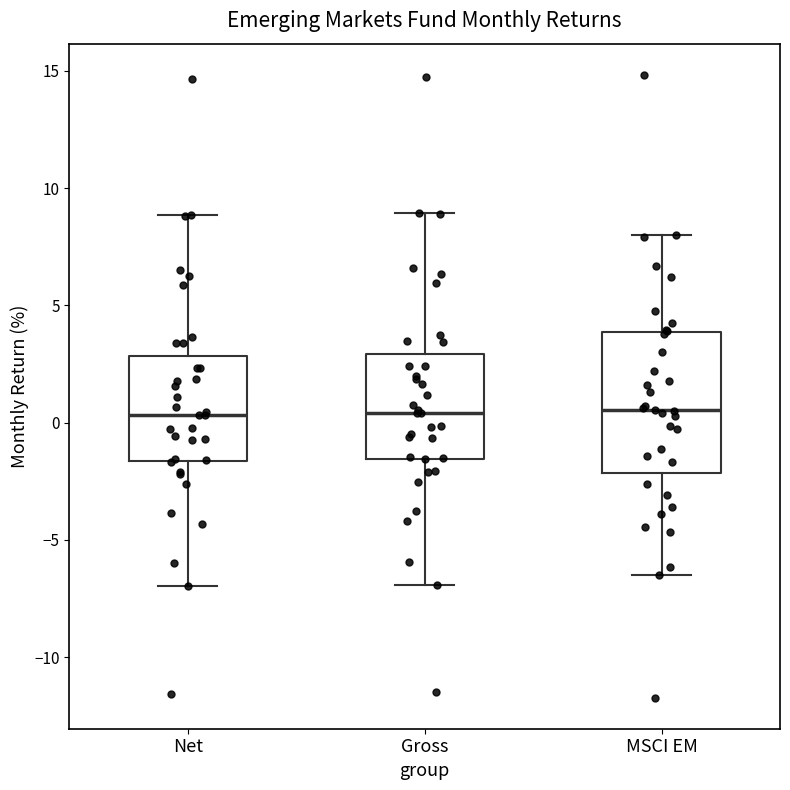

Comparing the boxes themselves (not the whiskers), which one is the tallest?

MSCI EM